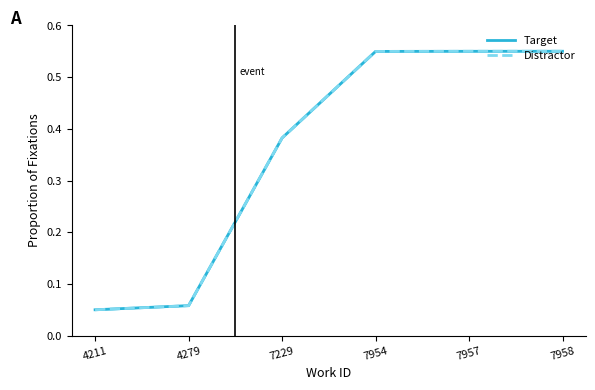

Between 7954 and 7957, which is larger?

7957